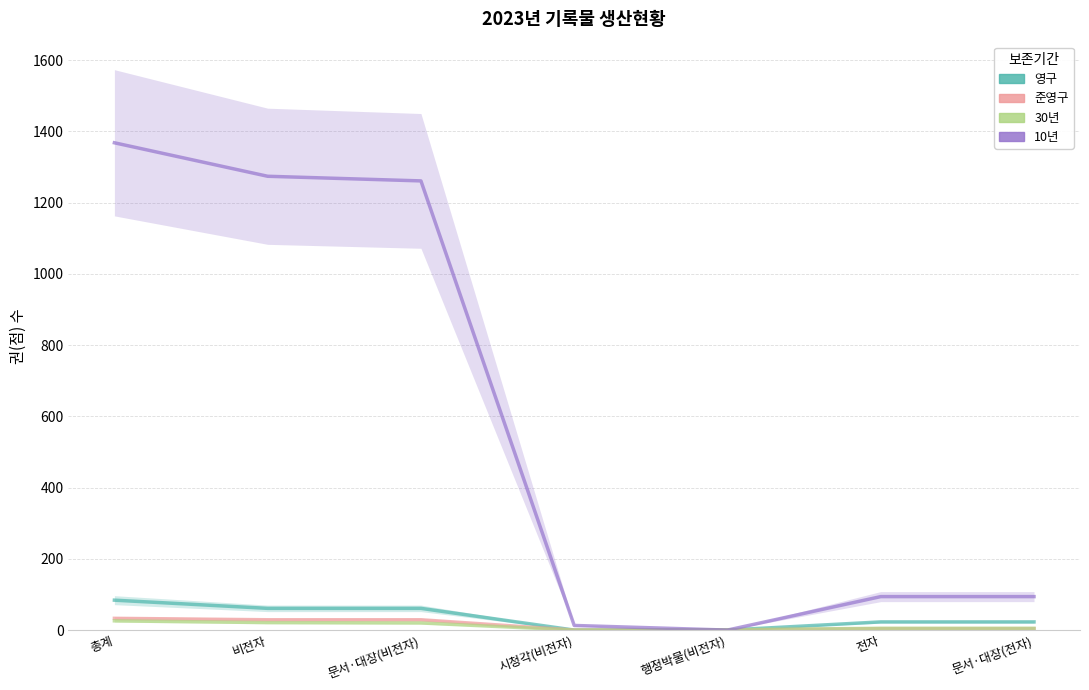

Which has a higher value, 시청각(비전자) or 총계?

총계